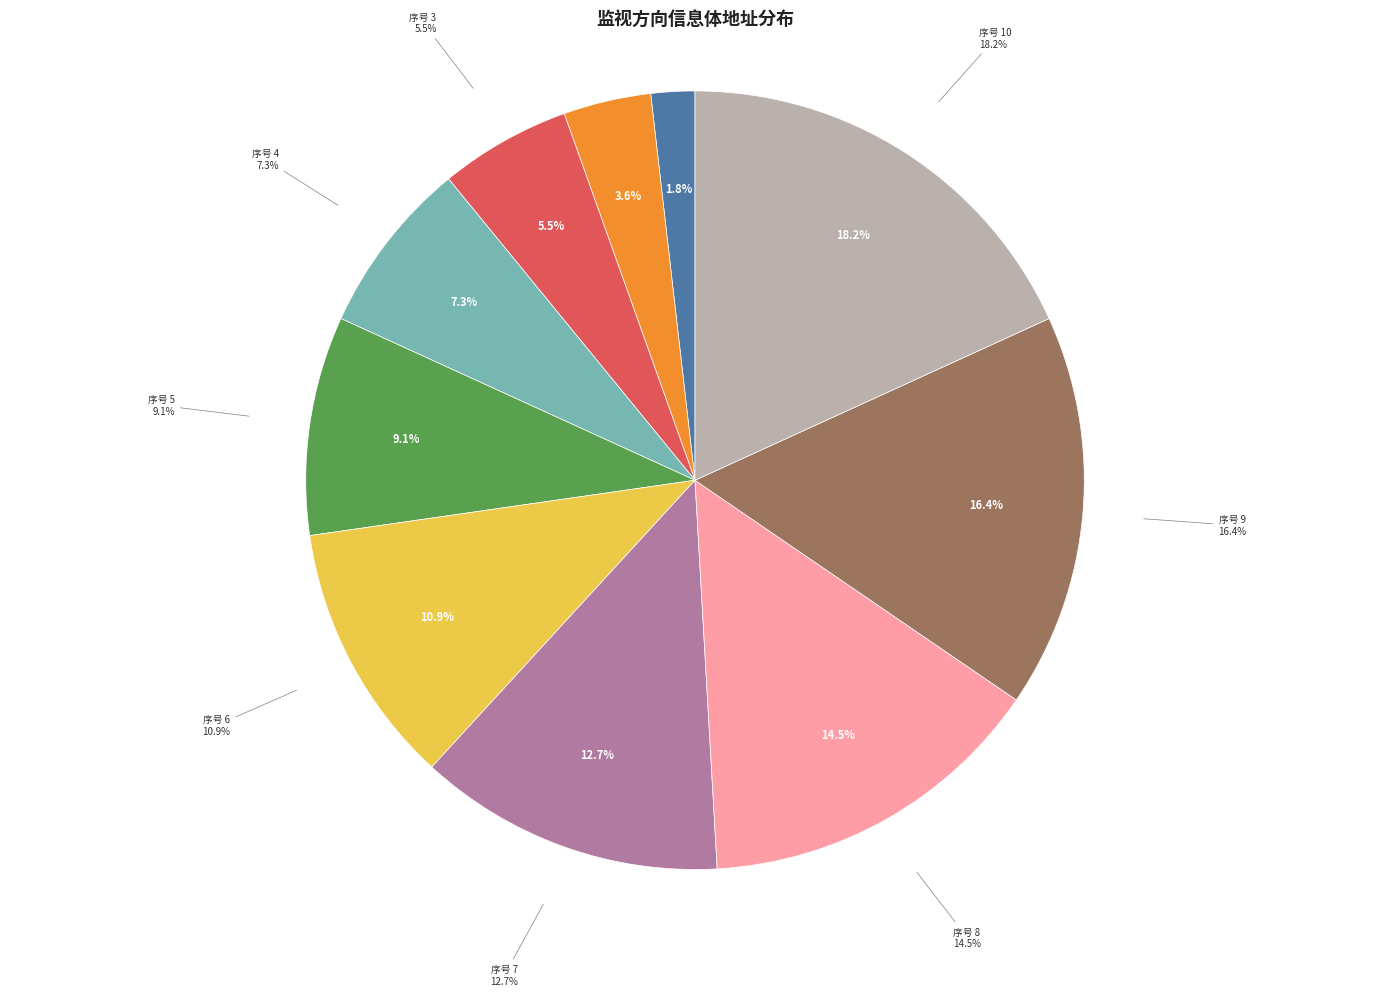

How much of the chart is everything except 9?

83.6%